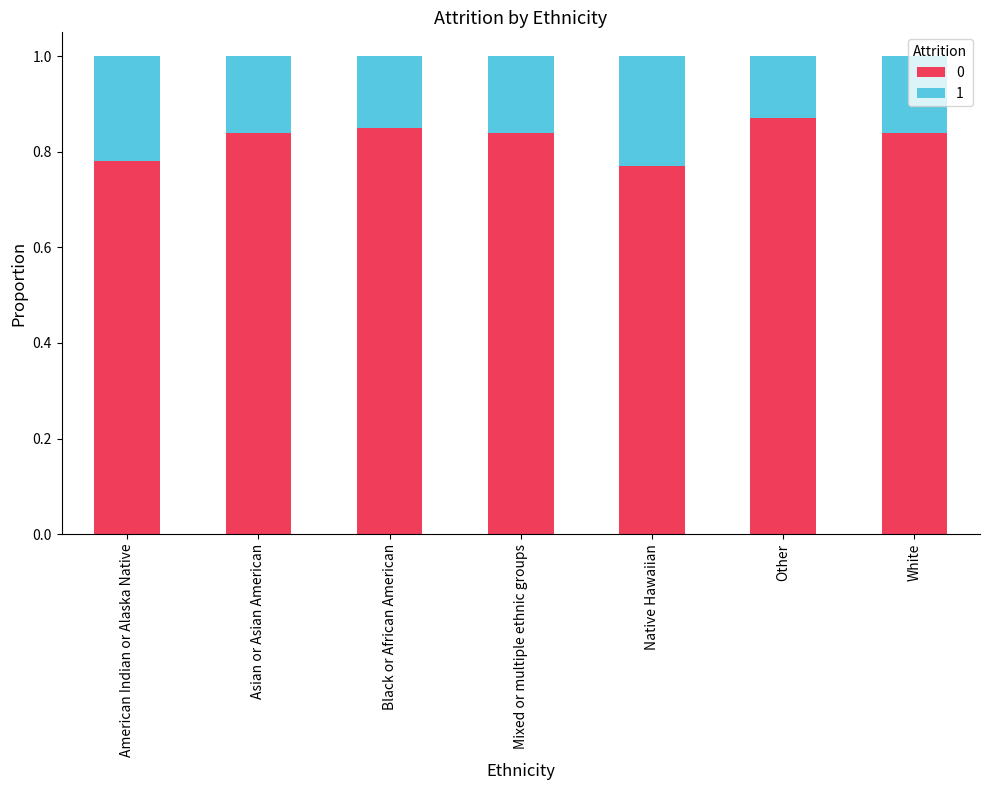

What is the total value across all series at American Indian or Alaska Native?

1.0